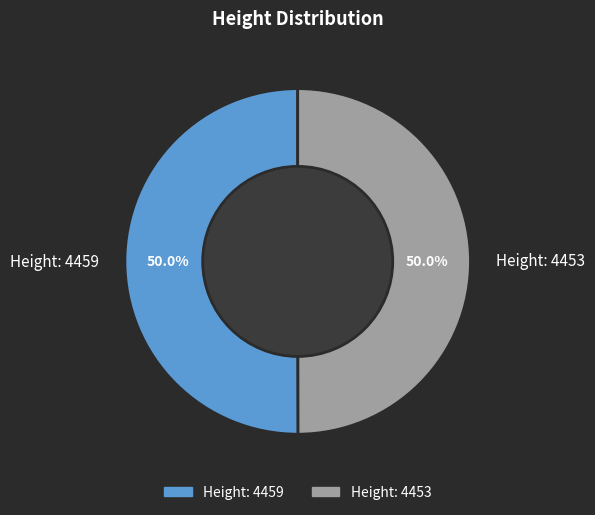

How much of the chart is everything except Height: 4453?

50.0%